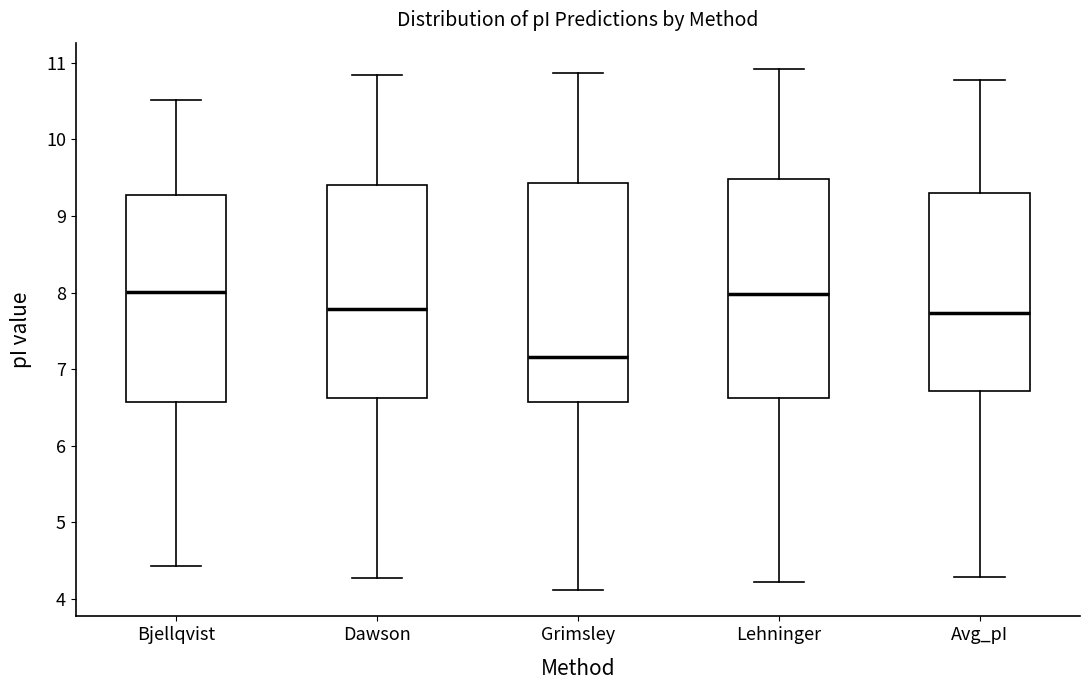

Reading left to right, read every box against the y-axis: the position of its median line, the range the box covers, and the ends of its whiskers. The values are not printed on the chart, so give them approximately, as read against the axis.

Bjellqvist: median 8.0, box 6.6 to 9.3, whiskers 4.4 to 10.5
Dawson: median 7.8, box 6.6 to 9.4, whiskers 4.3 to 10.8
Grimsley: median 7.2, box 6.6 to 9.4, whiskers 4.1 to 10.9
Lehninger: median 8.0, box 6.6 to 9.5, whiskers 4.2 to 10.9
Avg_pI: median 7.7, box 6.7 to 9.3, whiskers 4.3 to 10.8